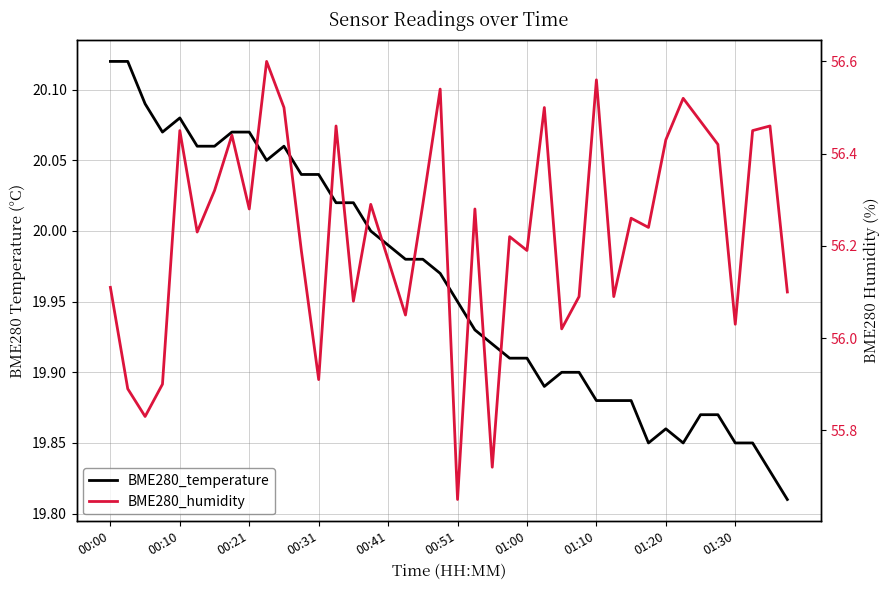

At which label does BME280_humidity first exceed 56?

00:00